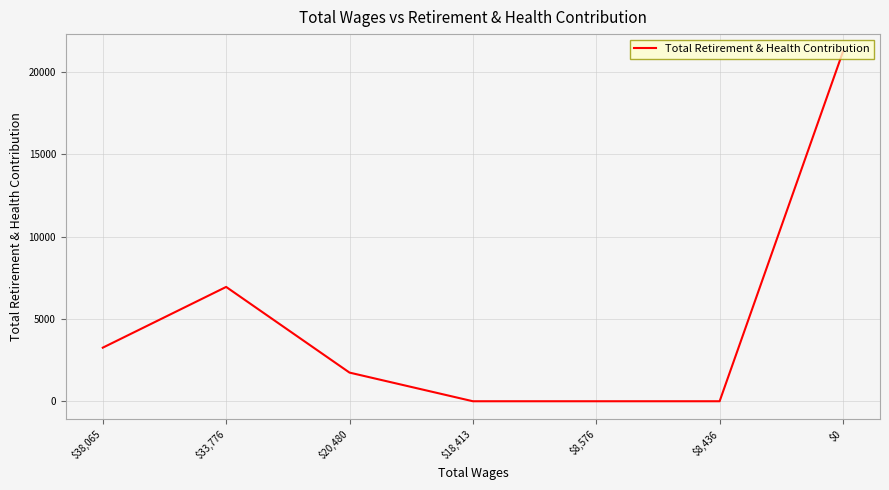

What is the change in value from $20,480 to $8,436?

-1741.3